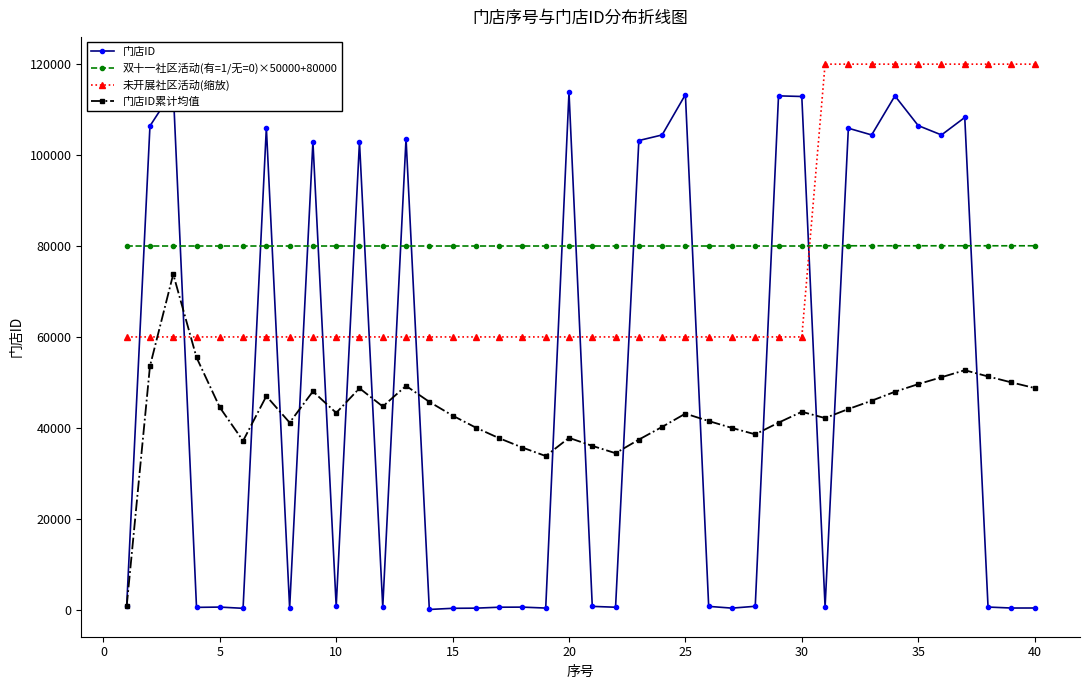

True or false: 双十一社区活动(有=1/无=0)×50000+80000 and 门店ID累计均值 intersect in this chart.

False